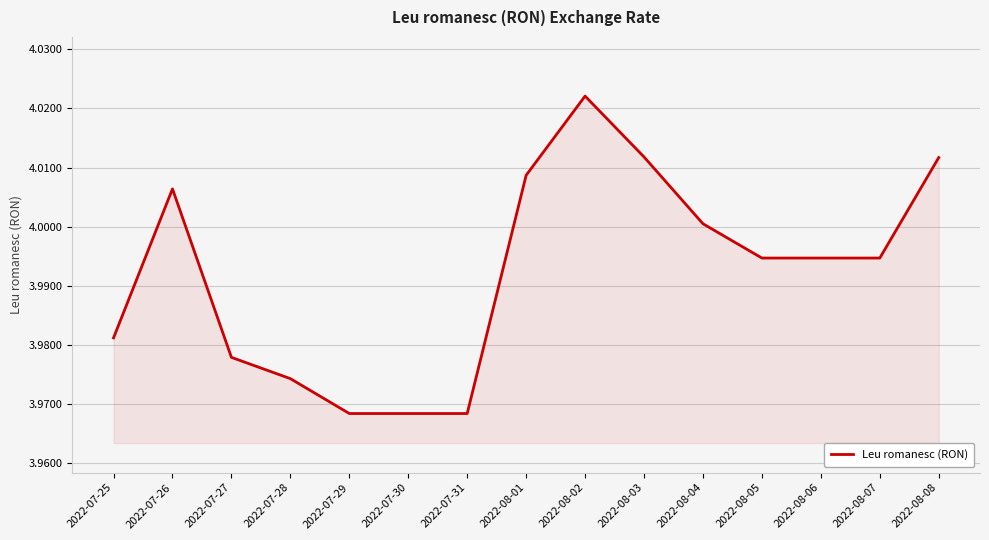

Is it true that the value at 2022-08-03 is 4.0?

True